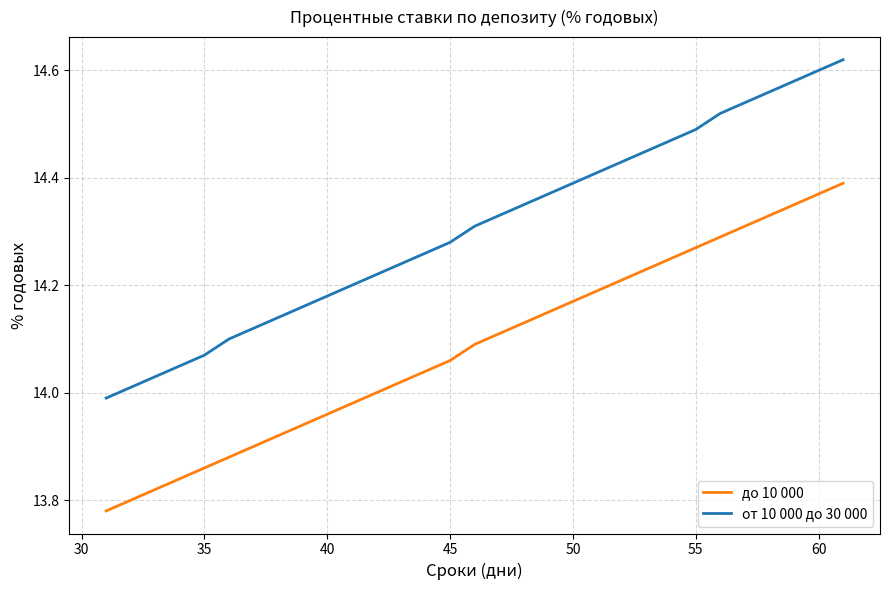

Which series has the largest total across all categories?

от 10 000 до 30 000